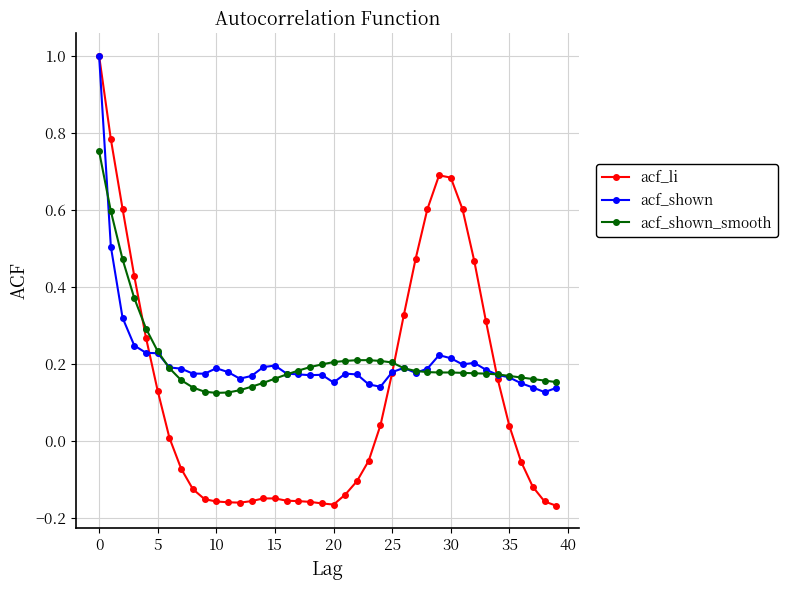

What is the sum of all acf_shown_smooth values?

8.6